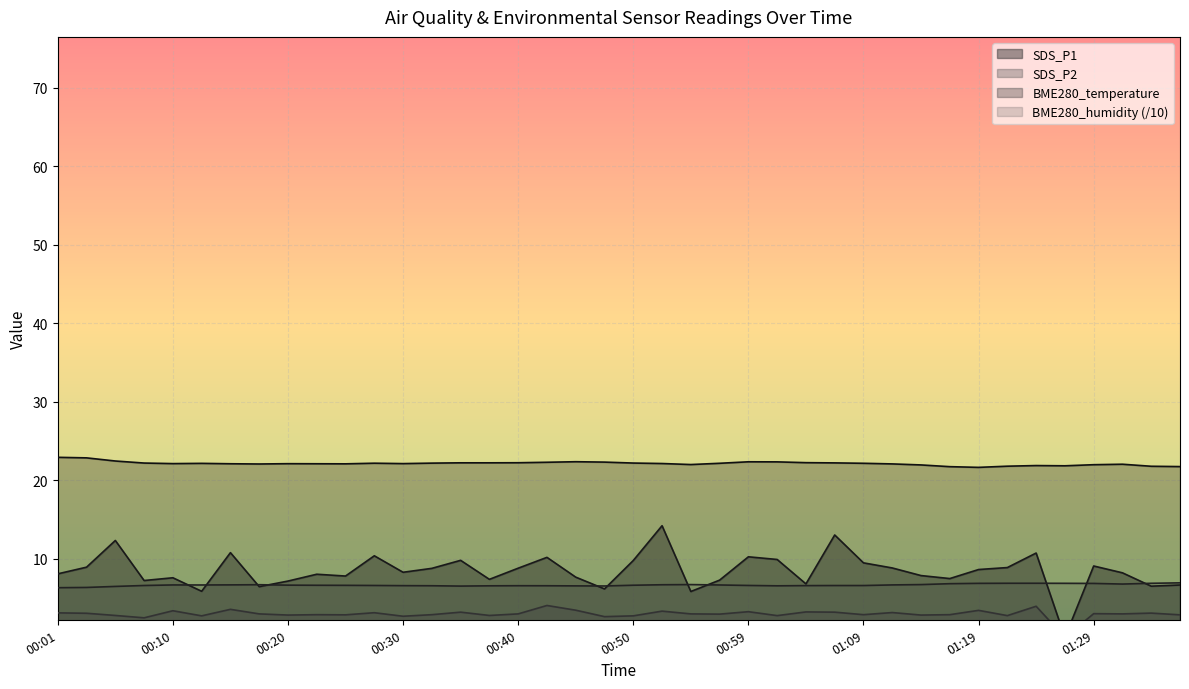

Which series has the largest total across all categories?

BME280_temperature